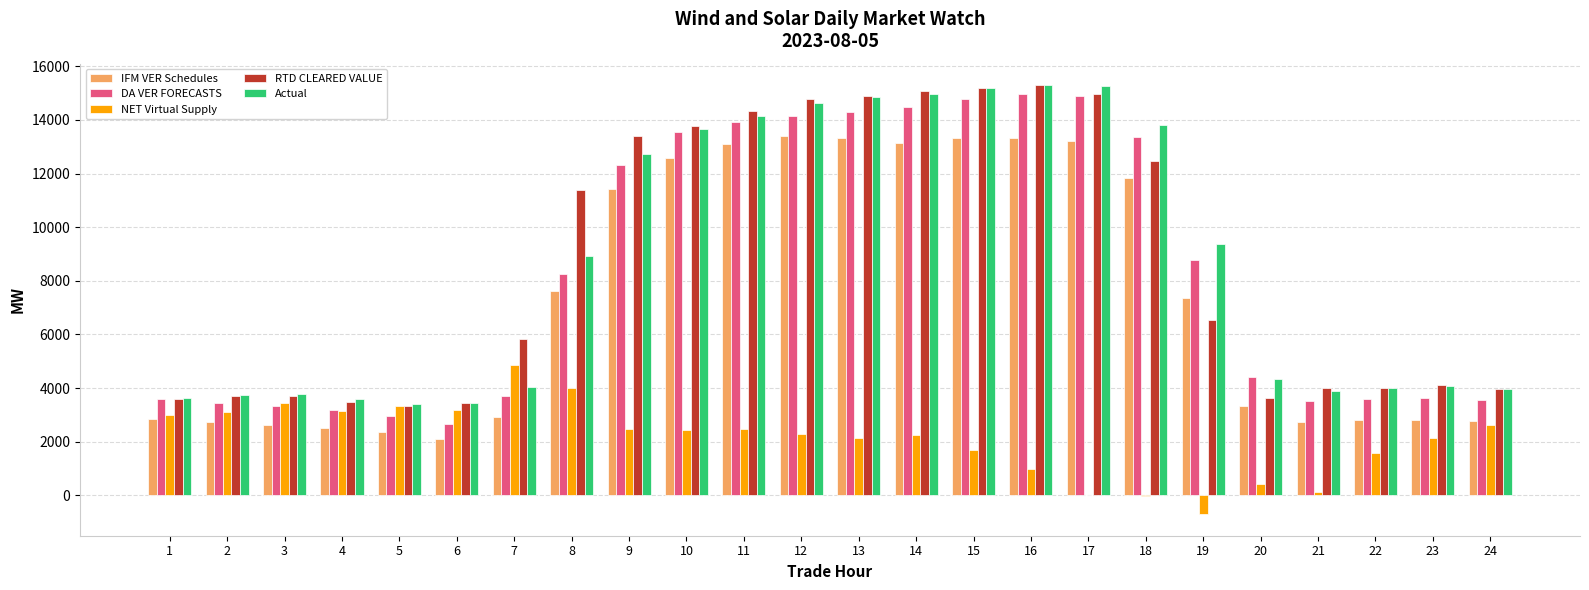

What is the highest value of the NET Virtual Supply series?

4880.4